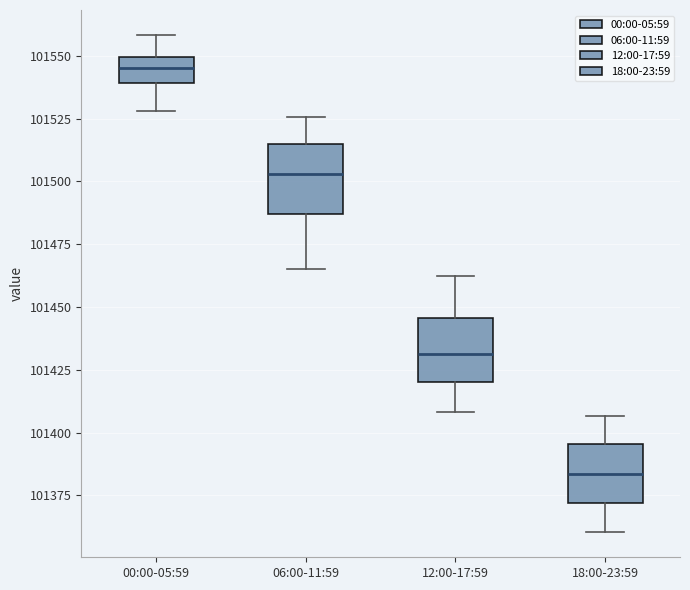

Where does the lower whisker of the box for 12:00-17:59 end on the y-axis? The values are not printed on the chart, so give them approximately, as read against the axis.

101410